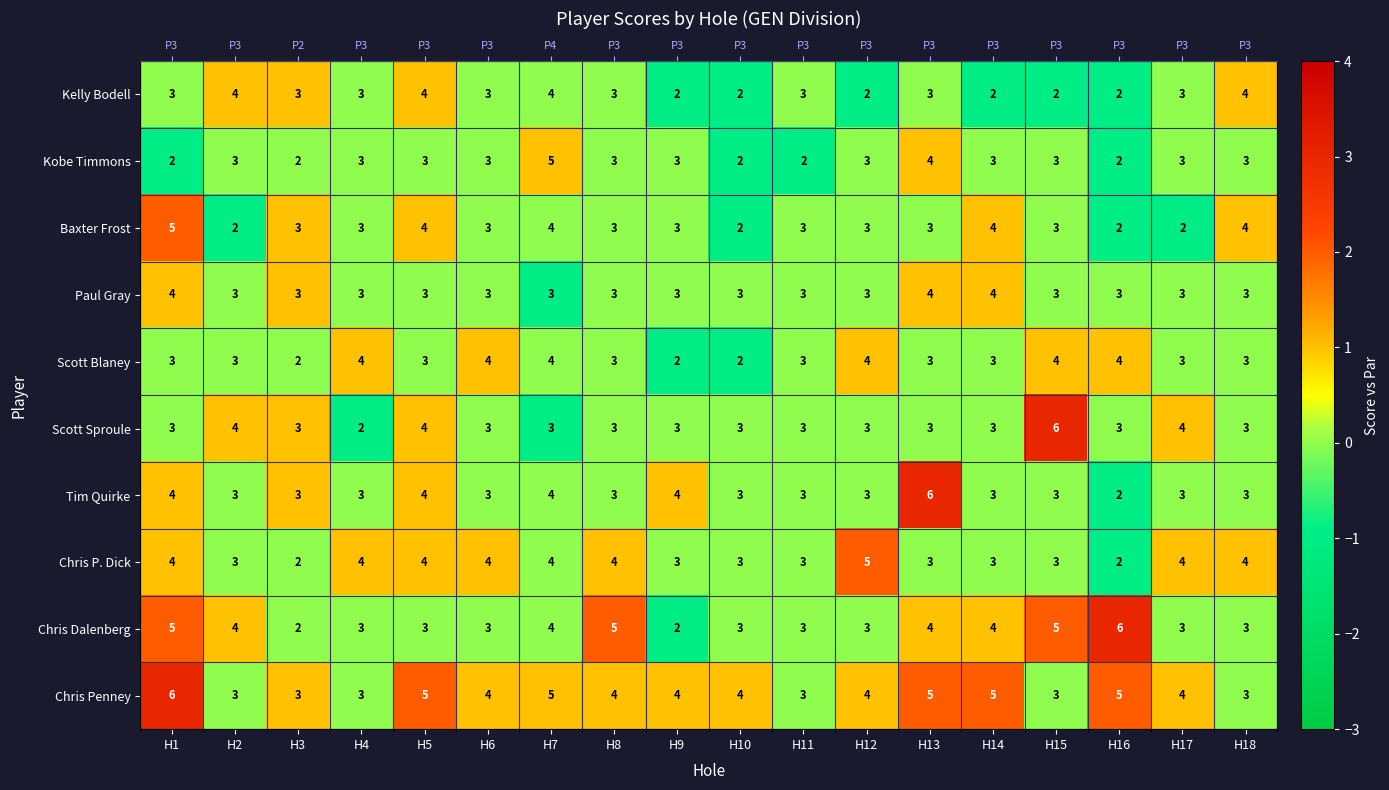

Which series has the largest range (max minus min)?

Scott Sproule